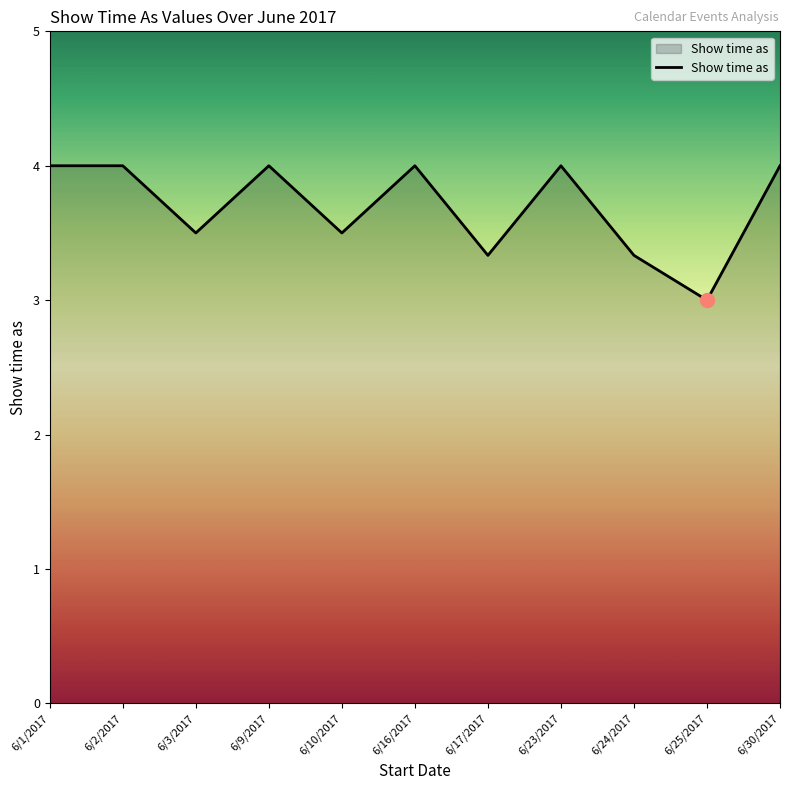

Where is the first local minimum?

6/3/2017